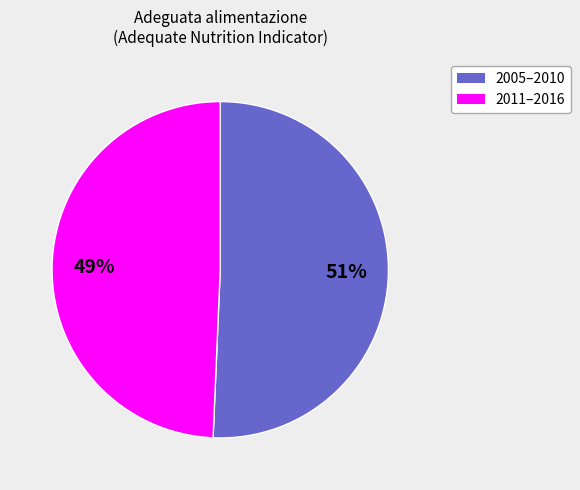

To the nearest percent, what is the average slice percentage?

50%